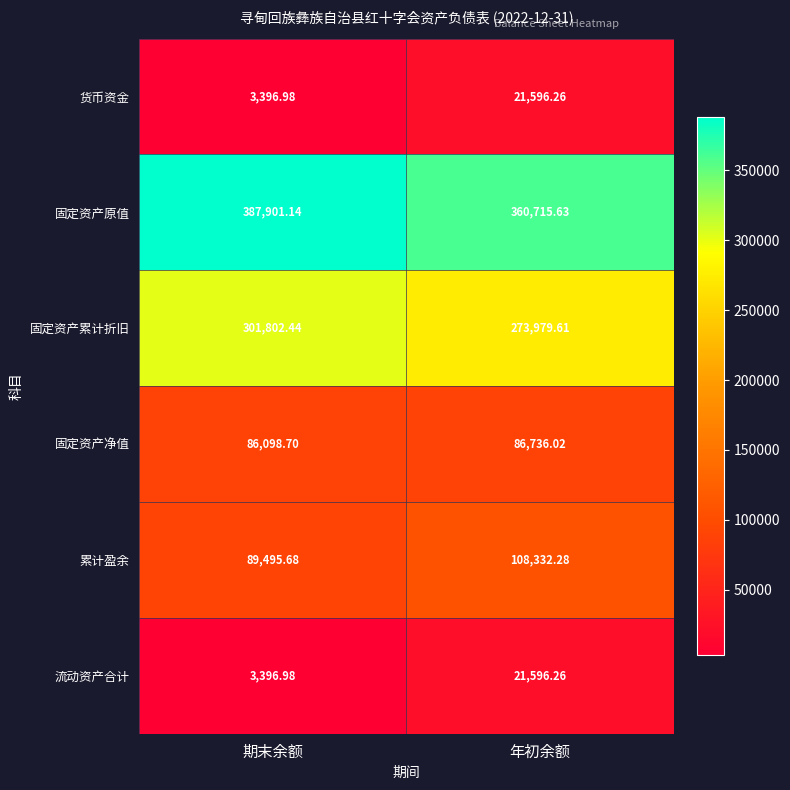

Which category has the lowest value across all series?

期末余额